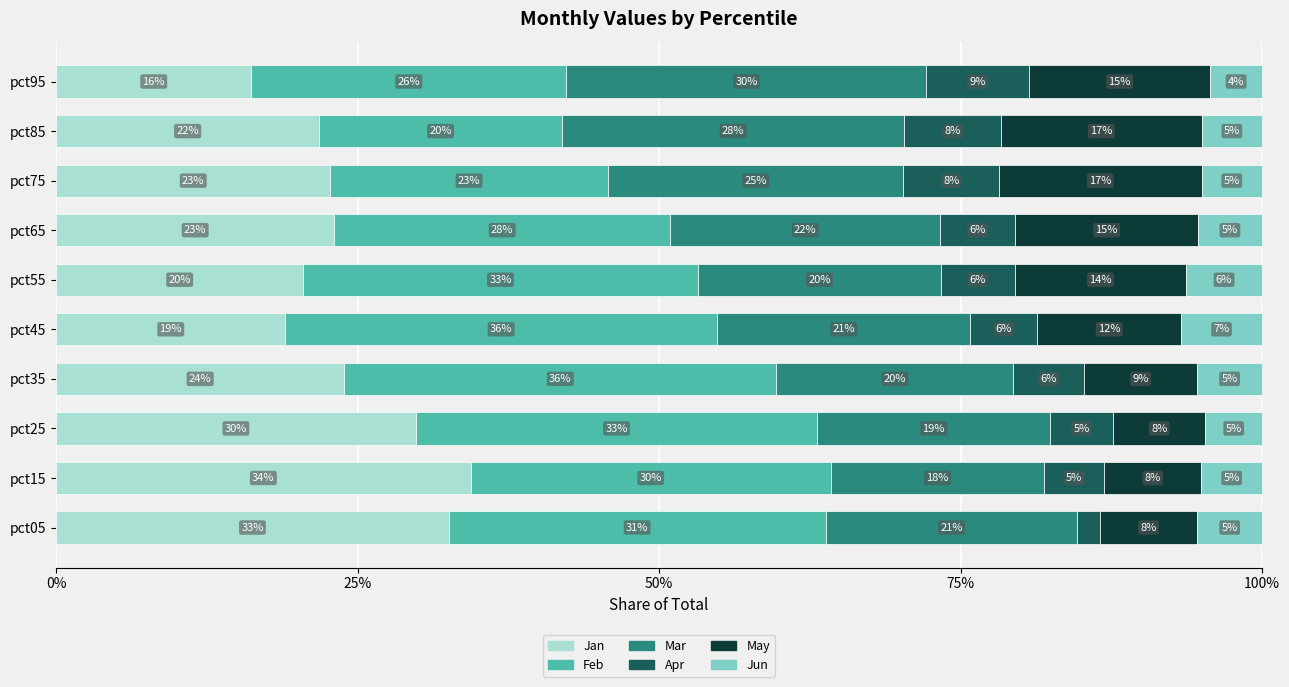

What is the lowest value of the Jan series?

16.2